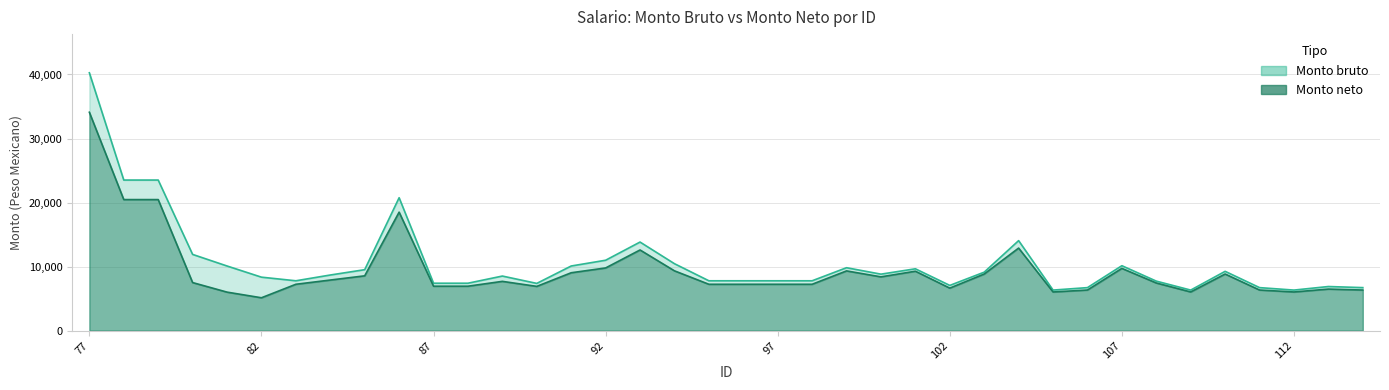

What is the greatest value displayed?

40267.8